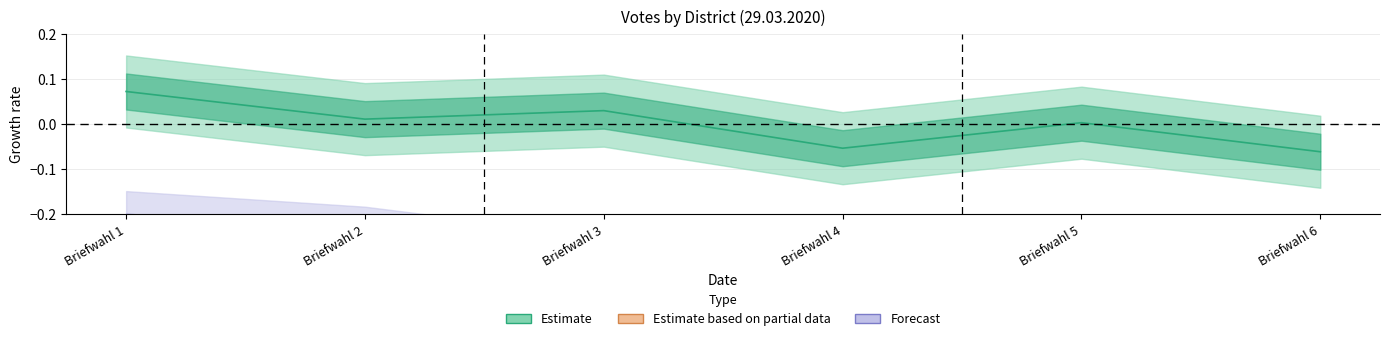

Which category has the highest value across all series?

Briefwahl 1